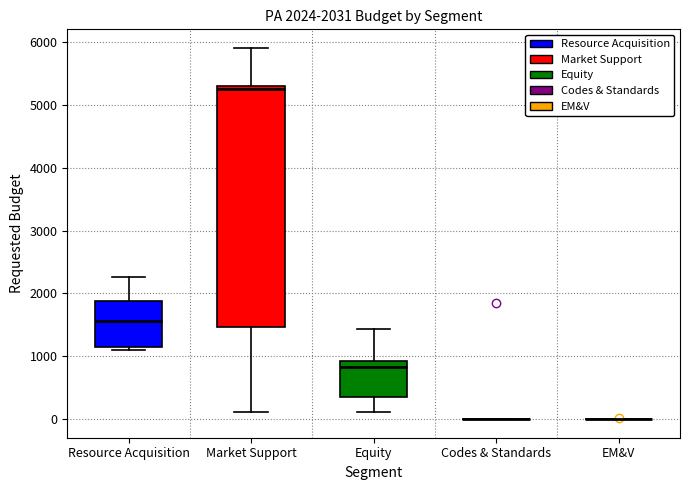

Comparing the boxes themselves (not the whiskers), which one is the tallest?

Market Support